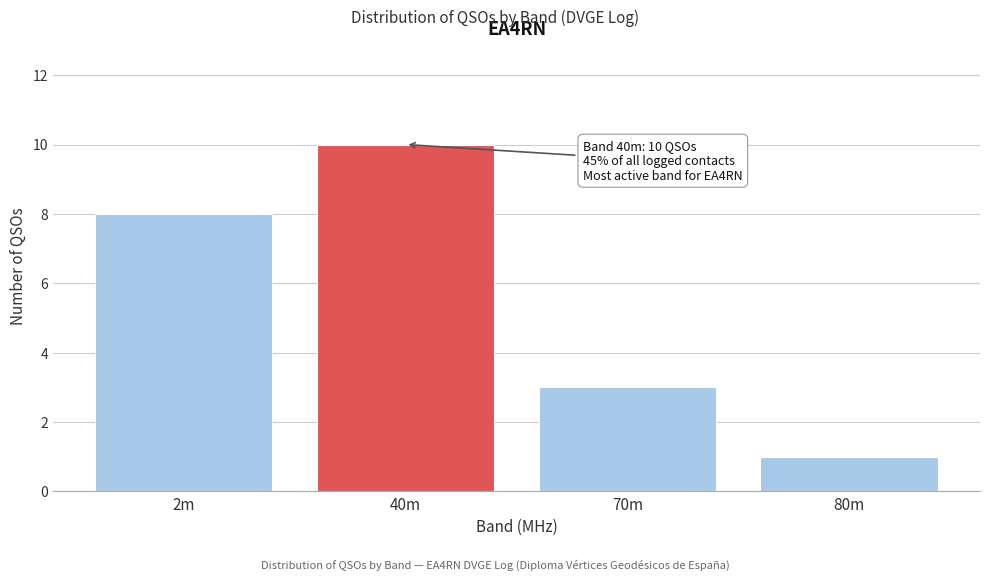

Reading left to right, transcribe all the data shown in this chart.

2m=8	40m=10	70m=3	80m=1